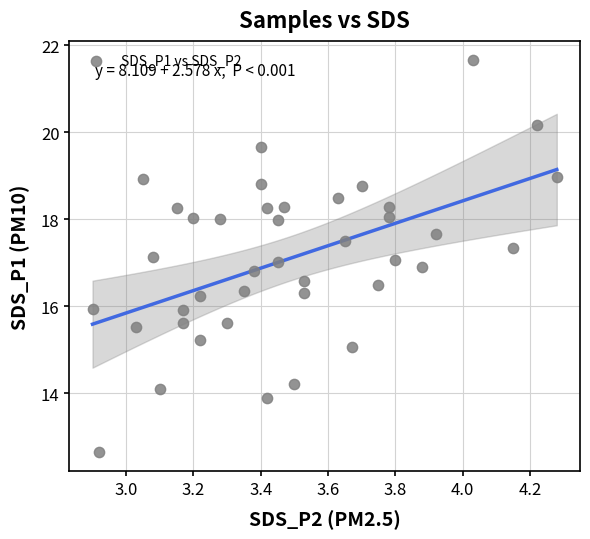

What is the range of X values (max minus min)?

1.4